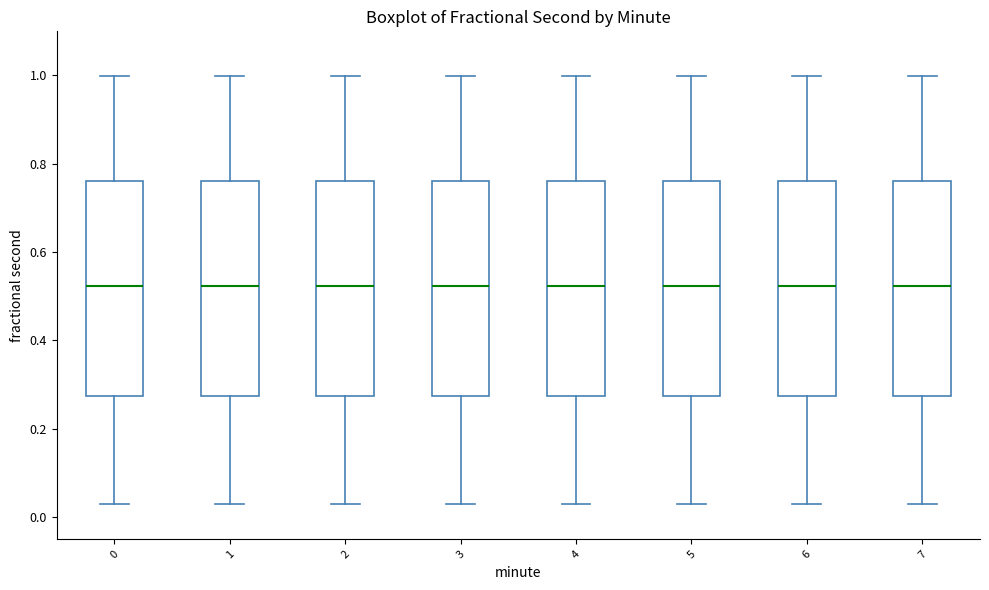

Reading left to right, read every box against the y-axis: the position of its median line, the range the box covers, and the ends of its whiskers. The values are not printed on the chart, so give them approximately, as read against the axis.

0: median 0.52, box 0.28 to 0.76, whiskers 0.04 to 1.00
1: median 0.52, box 0.28 to 0.76, whiskers 0.04 to 1.00
2: median 0.52, box 0.28 to 0.76, whiskers 0.04 to 1.00
3: median 0.52, box 0.28 to 0.76, whiskers 0.04 to 1.00
4: median 0.52, box 0.28 to 0.76, whiskers 0.04 to 1.00
5: median 0.52, box 0.28 to 0.76, whiskers 0.04 to 1.00
6: median 0.52, box 0.28 to 0.76, whiskers 0.04 to 1.00
7: median 0.52, box 0.28 to 0.76, whiskers 0.04 to 1.00